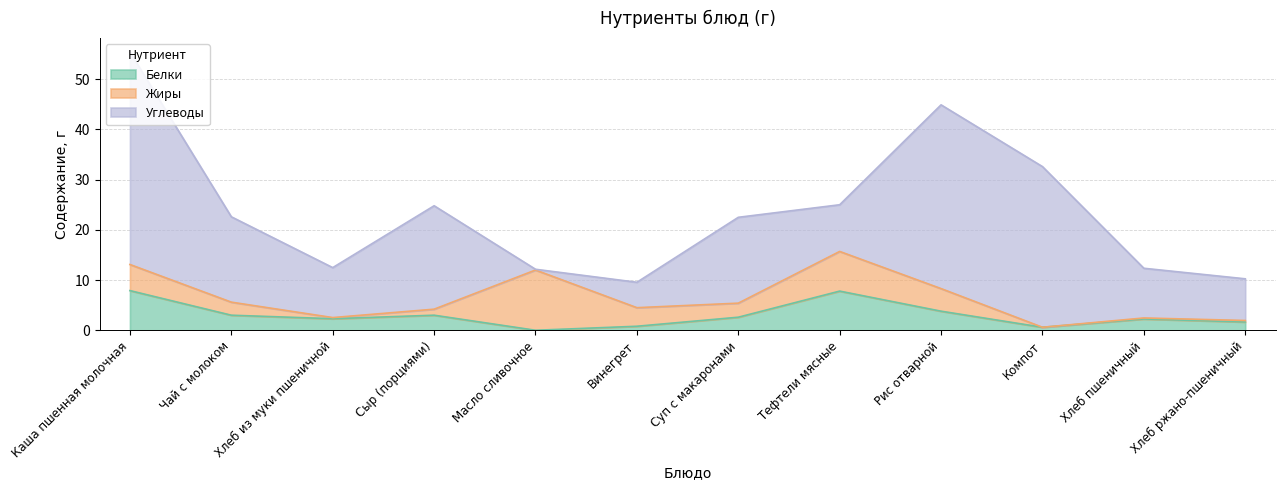

Is it true that Углеводы equals 3.9 at Тефтели мясные?

False